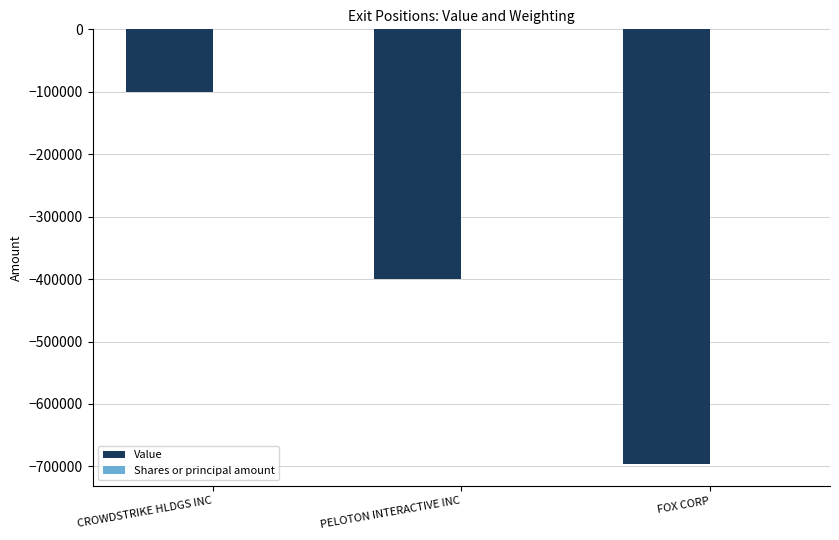

At which category is the sum across all series the highest?

CROWDSTRIKE HLDGS INC